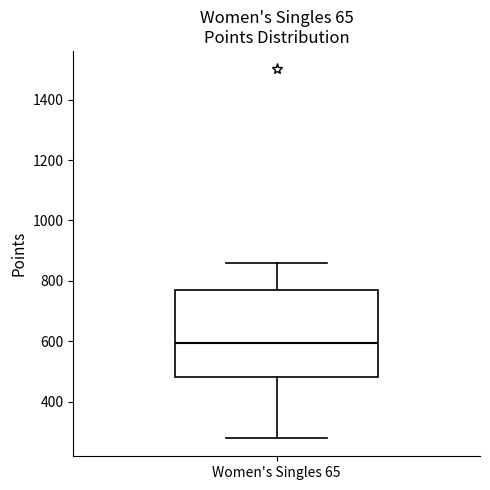

Where is the lower edge of the box for Women's Singles 65 on the y-axis? The values are not printed on the chart, so give them approximately, as read against the axis.

480